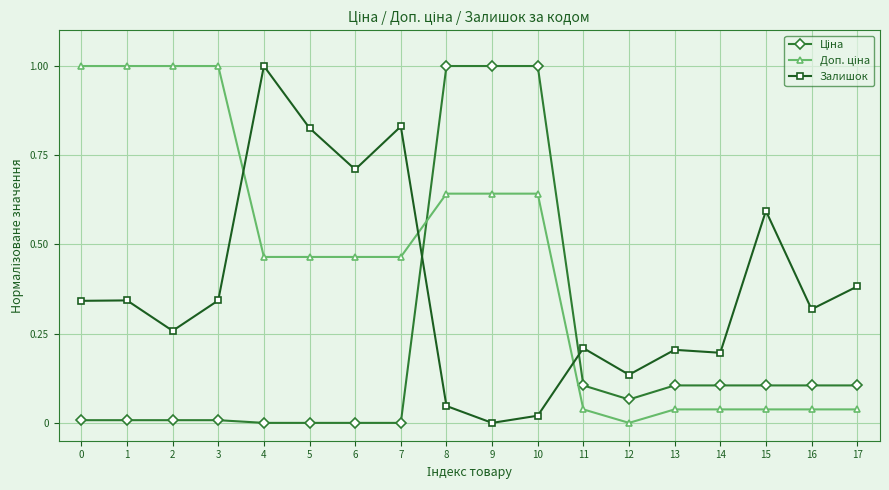

What is the maximum value for Залишок?

1.0